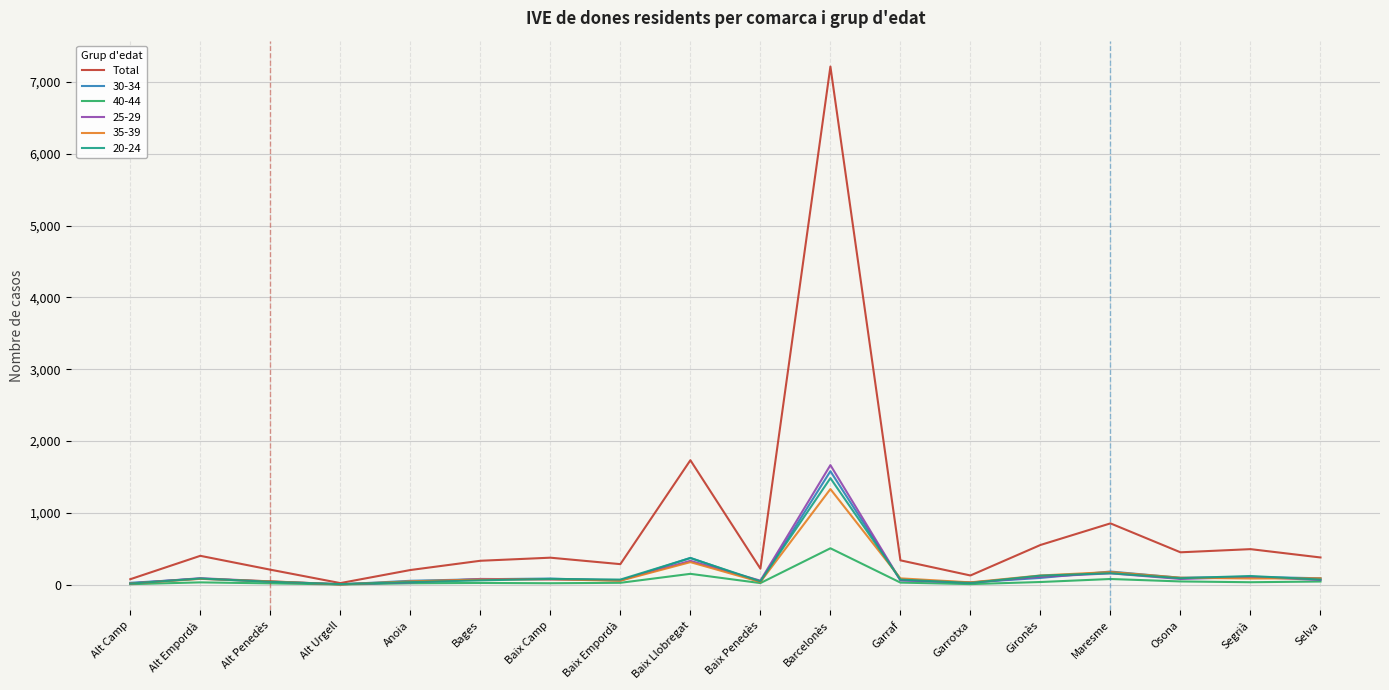

Which series has the widest spread of values?

Total